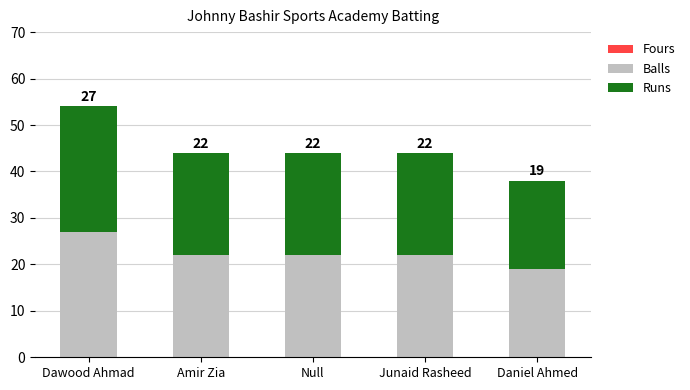

What is the difference between the maximum and minimum values in the Balls series?

8